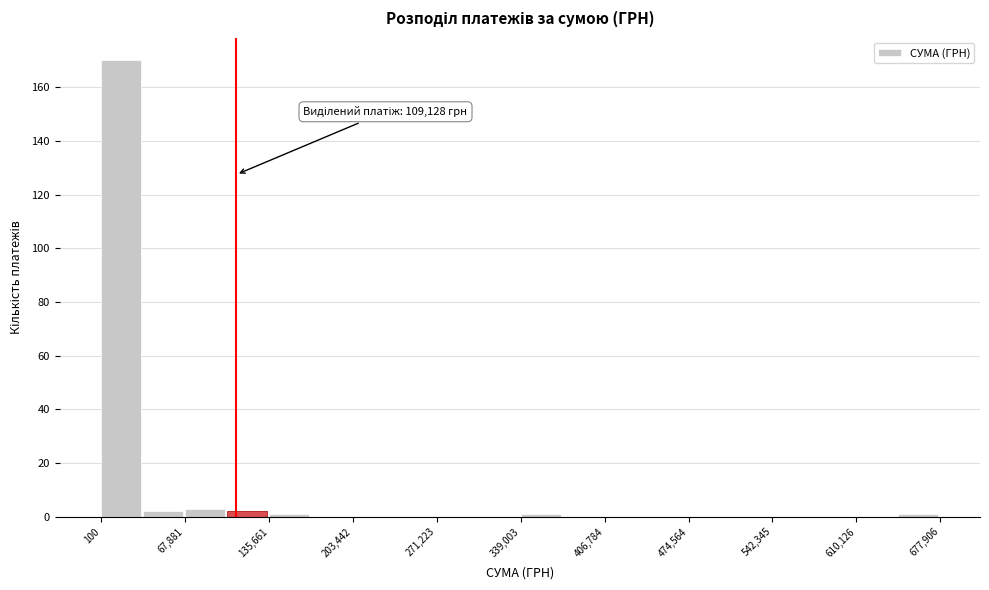

Read against the x-axis, roughly where is the centre of the tallest bar?

20000